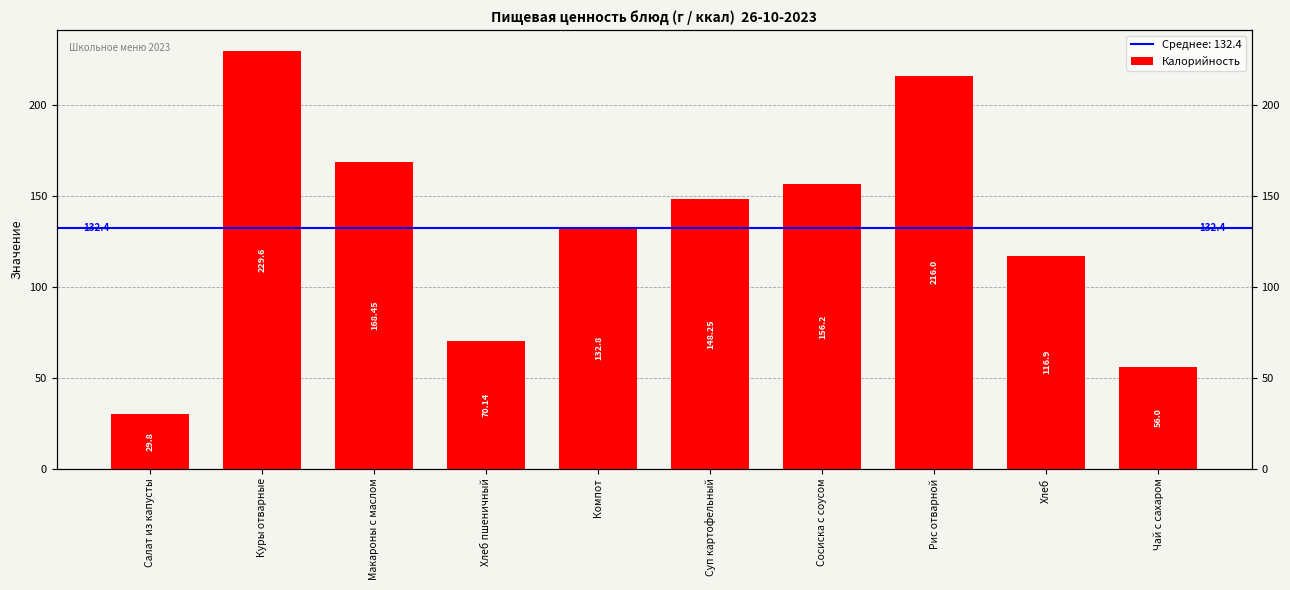

Approximately how many times larger is the value at Хлеб compared to Сосиска с соусом?

0.7